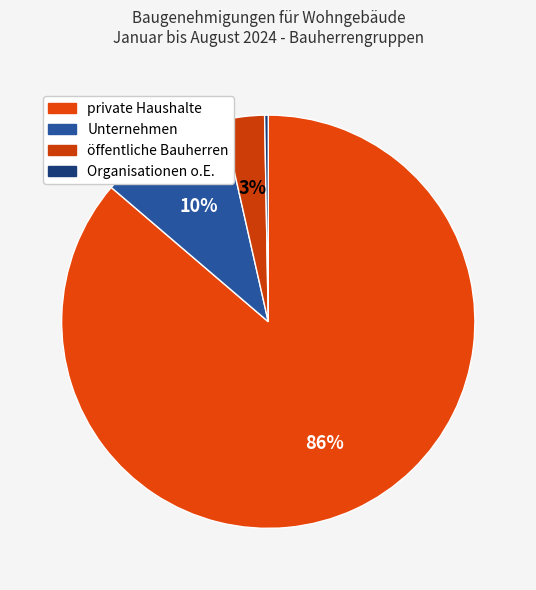

Count the number of slices in the pie.

4